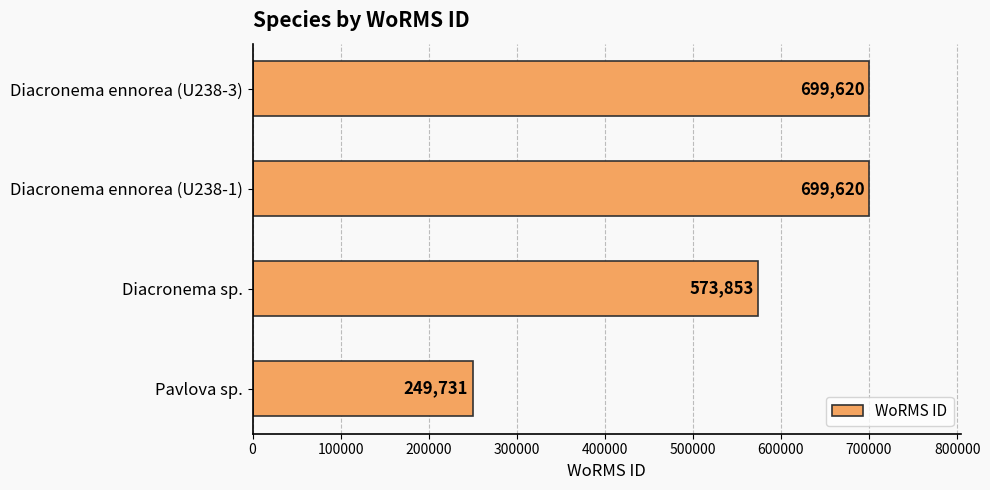

How many values are between 573853 and 699620?

3